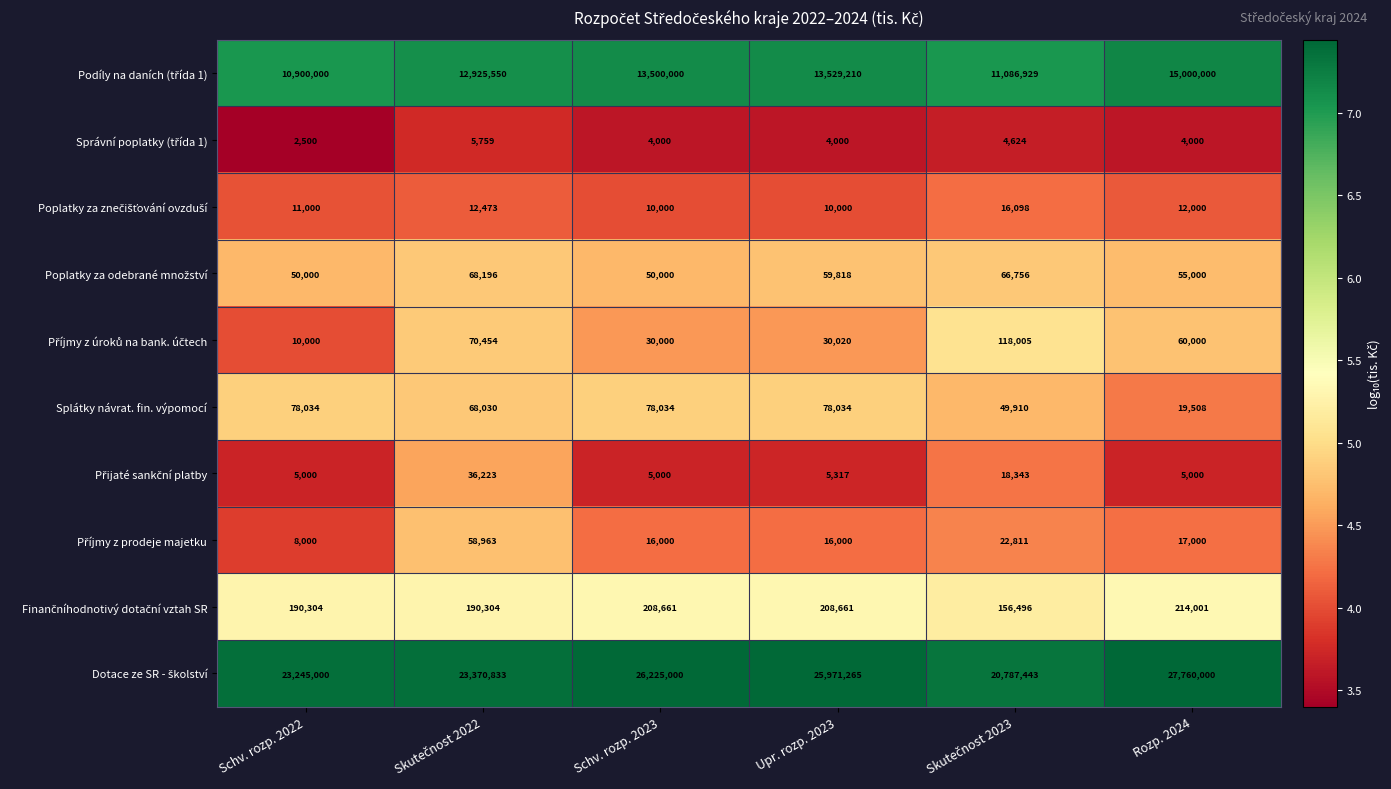

What is the lowest value of the Splátky návrat. fin. výpomocí series?

19508